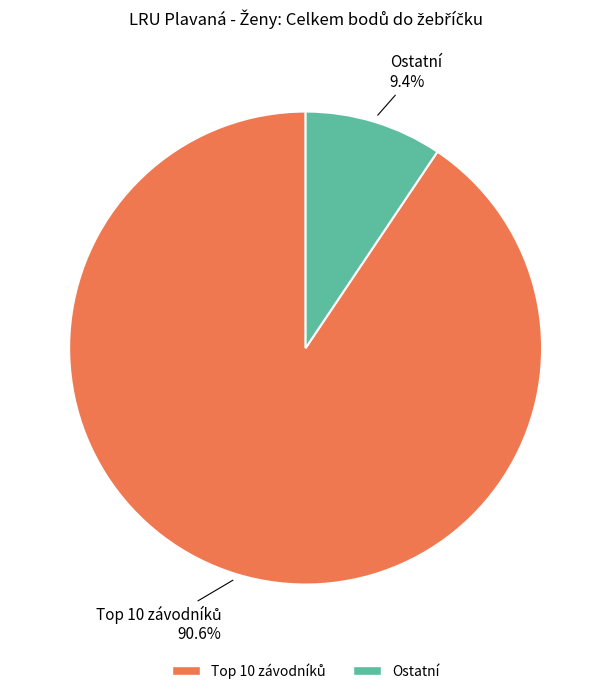

Is there any slice that represents more than half of the pie?

Yes